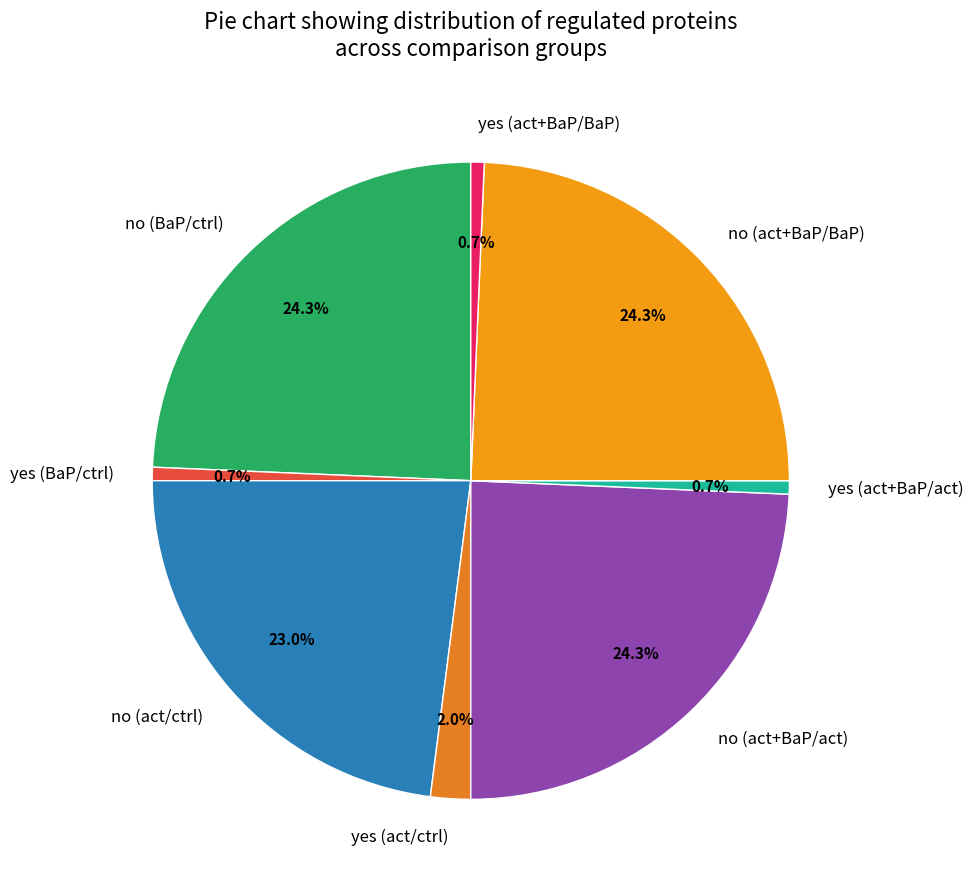

Does any single category account for the majority?

No